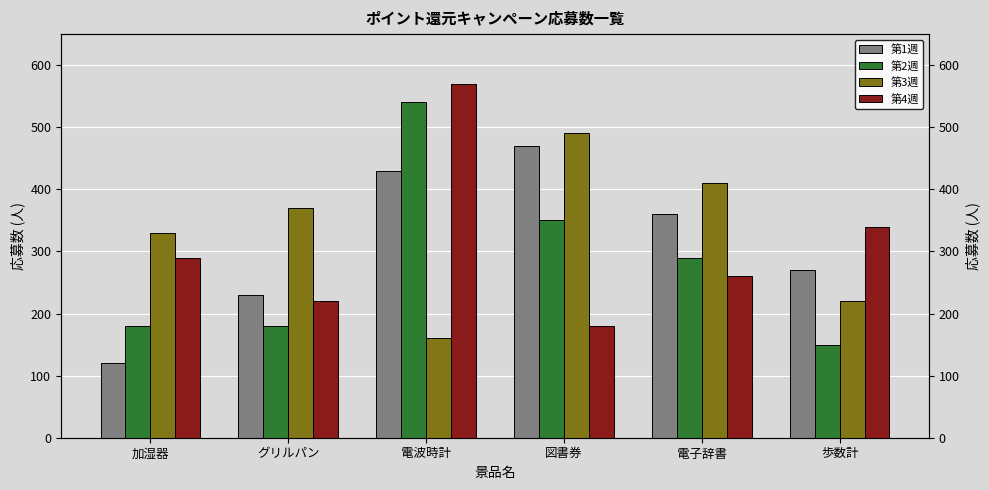

What position from the left is グリルパン?

2